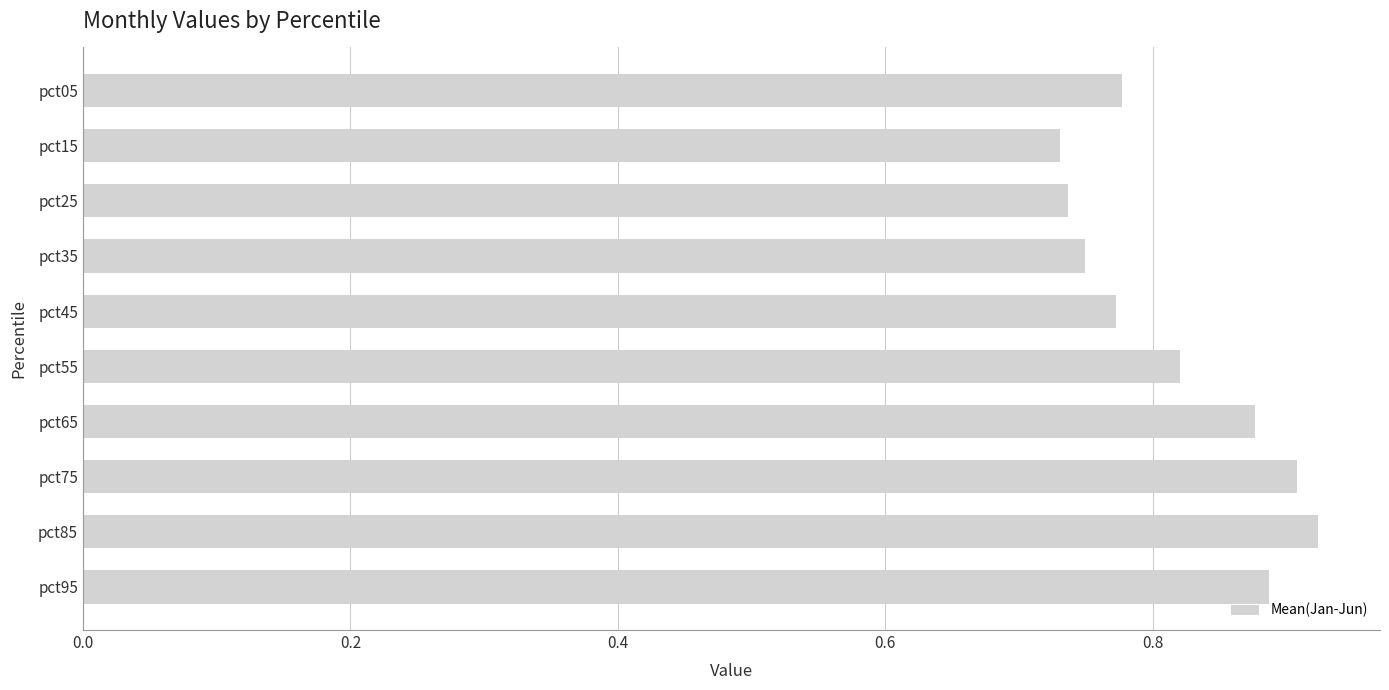

At which category does the chart reach its peak across all series?

pct85